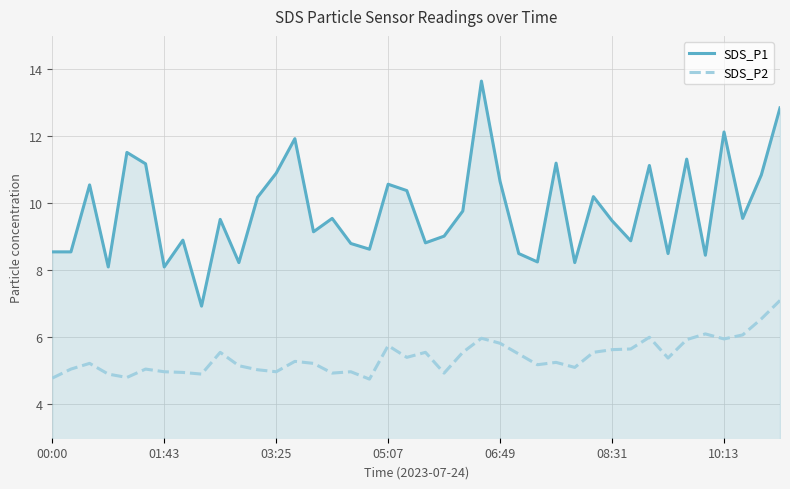

What are all the series names shown in the legend?

SDS_P1, SDS_P2